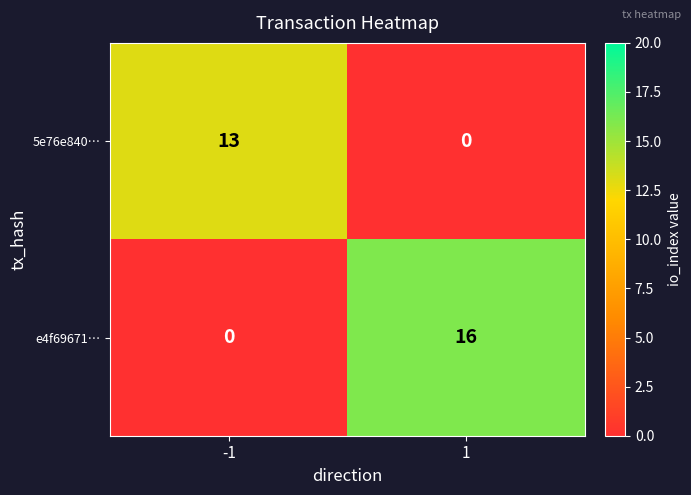

How many series are shown in this chart?

2